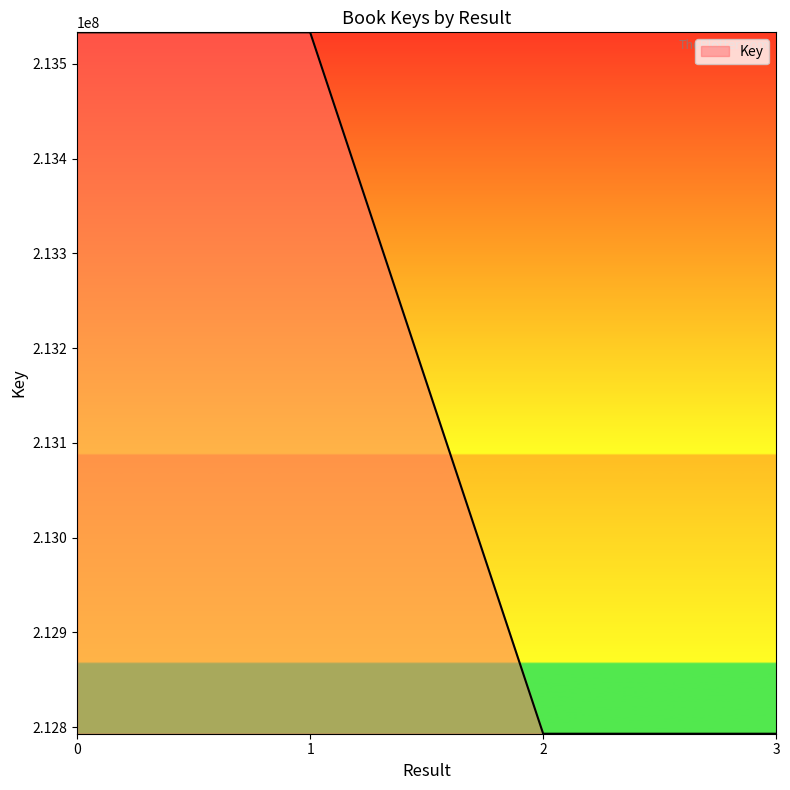

True or false: there are more than 2 points higher than both neighbors.

False